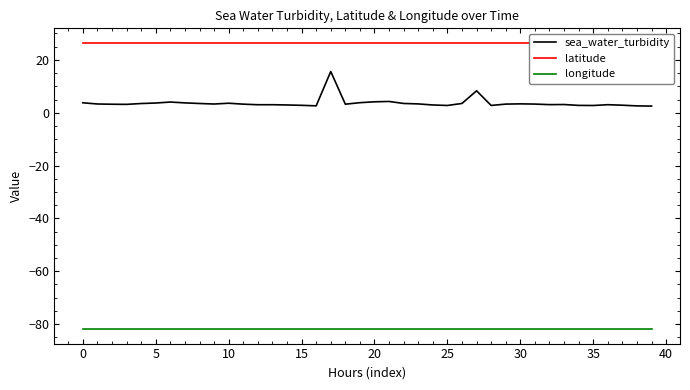

How many lines are shown in the chart?

3